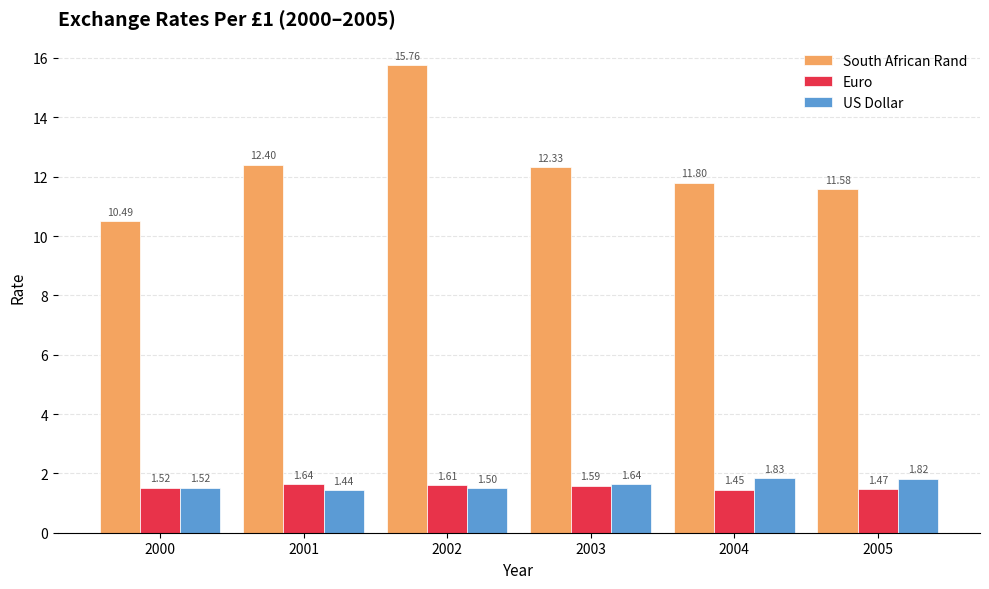

The South African Rand series shows 4.7 at 2003. True or false?

False